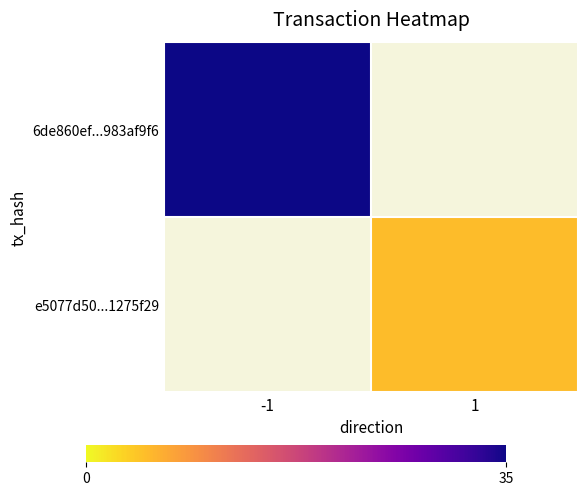

At how many categories does at least one series exceed 11?

1